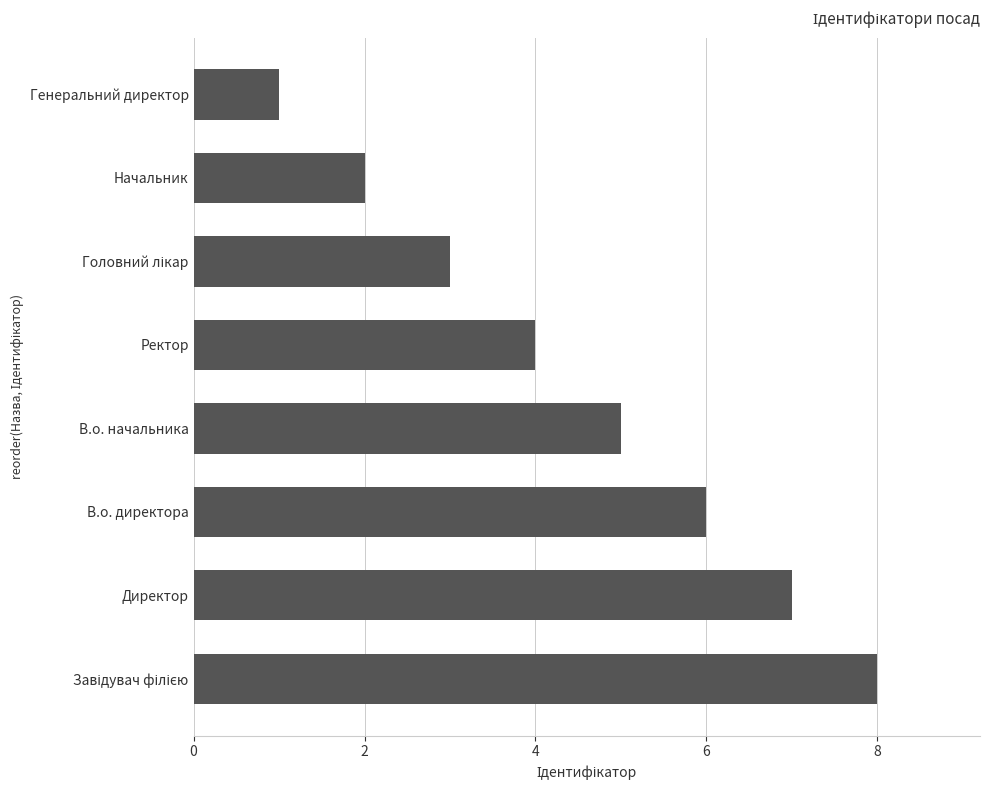

Which category has the lowest value across all series?

Генеральний директор